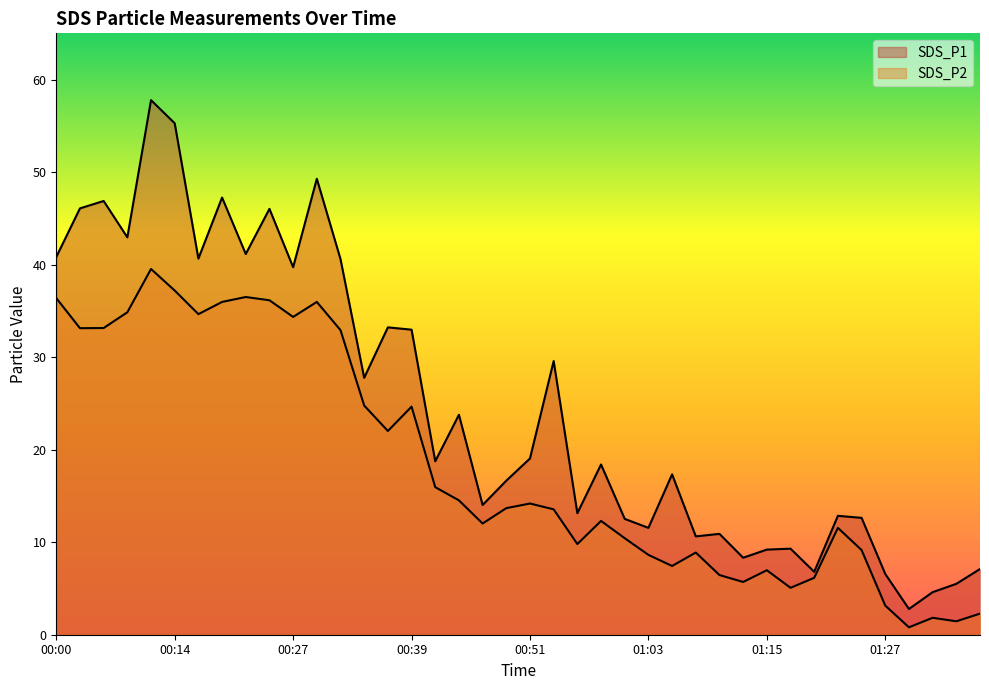

True or false: SDS_P1 and SDS_P2 intersect in this chart.

False